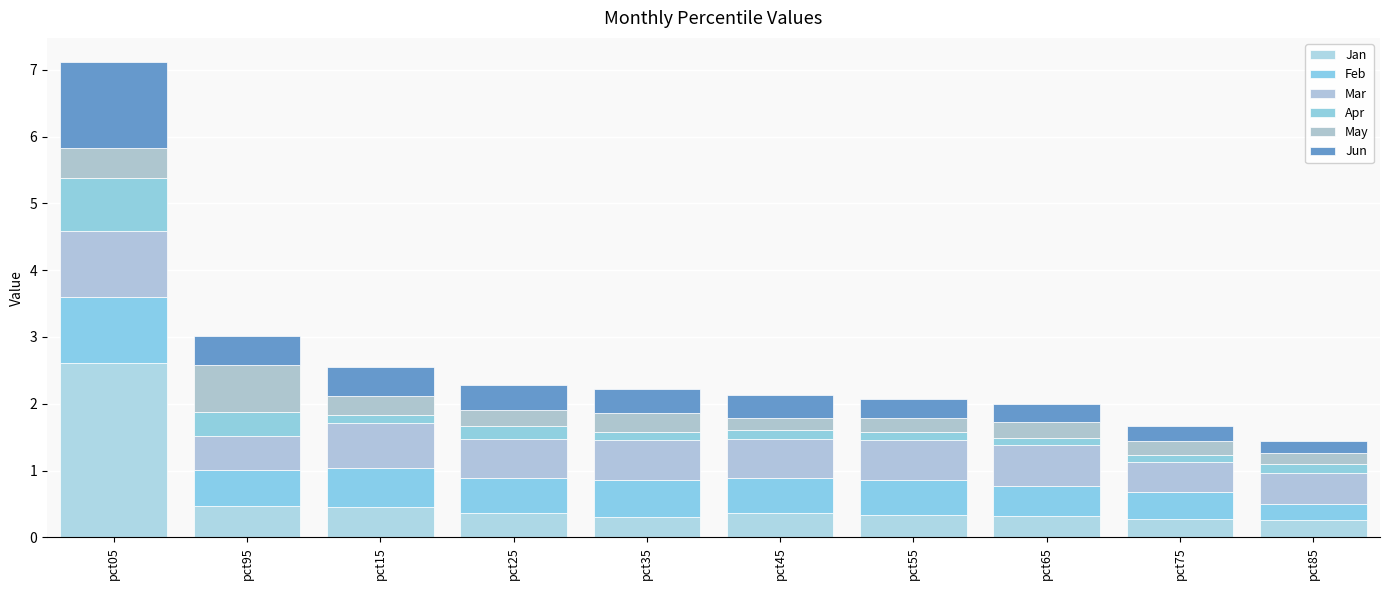

List the labels in order of Jun value, largest first.

pct05, pct15, pct95, pct25, pct35, pct45, pct55, pct65, pct75, pct85